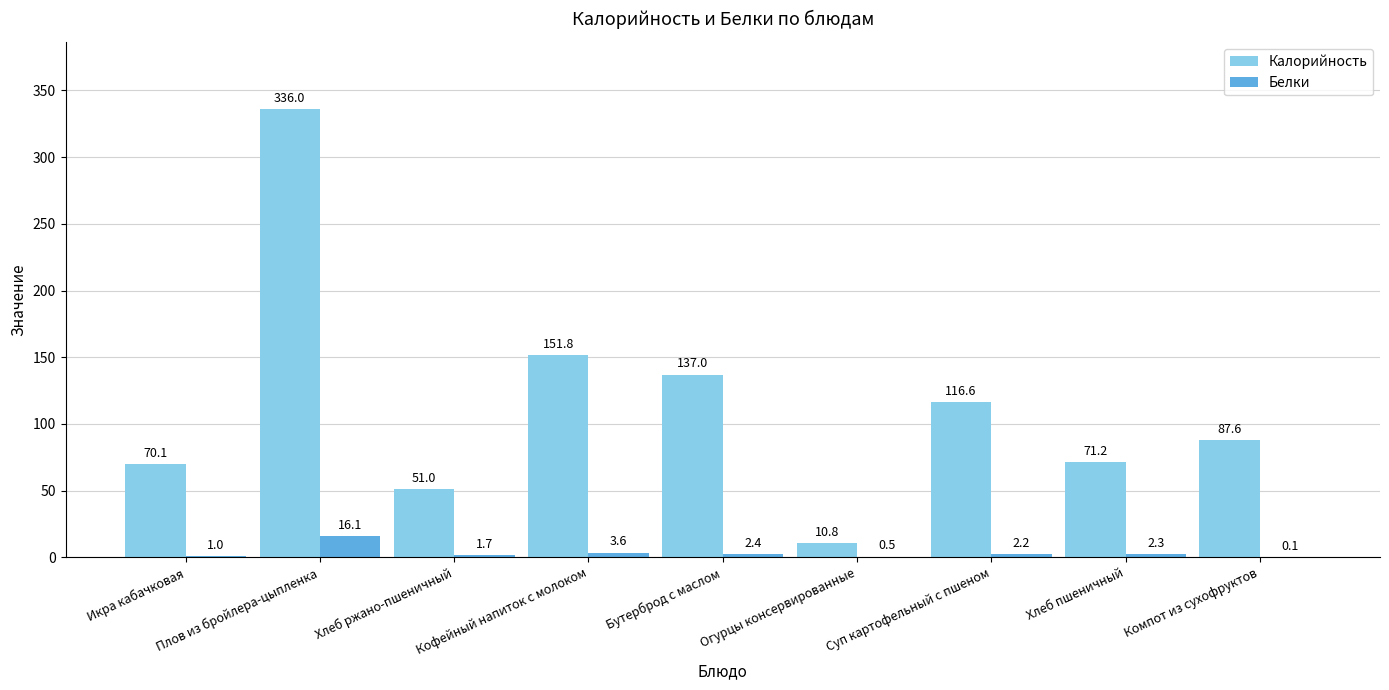

Is it true that Калорийность equals 49.0 at Хлеб пшеничный?

False